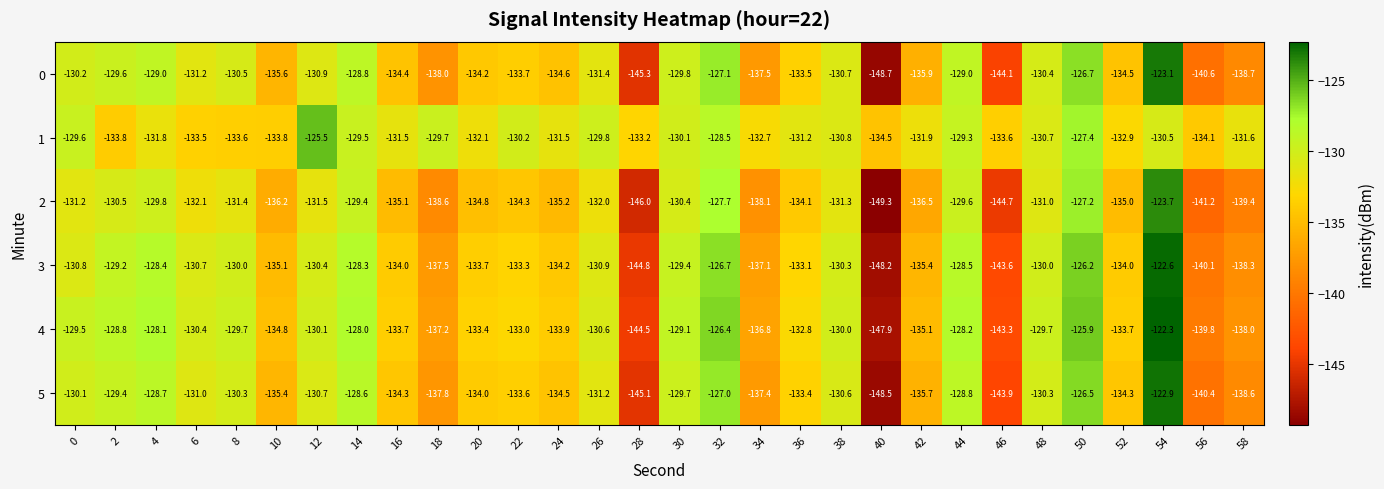

What is the greatest value displayed?

-122.3